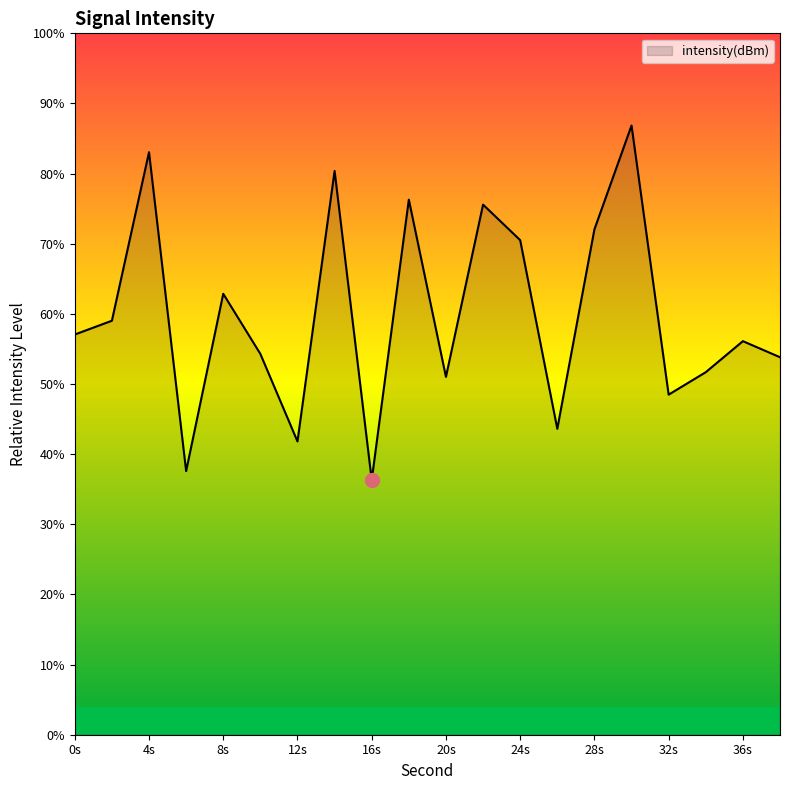

What is the minimum value shown in the chart?

36.3